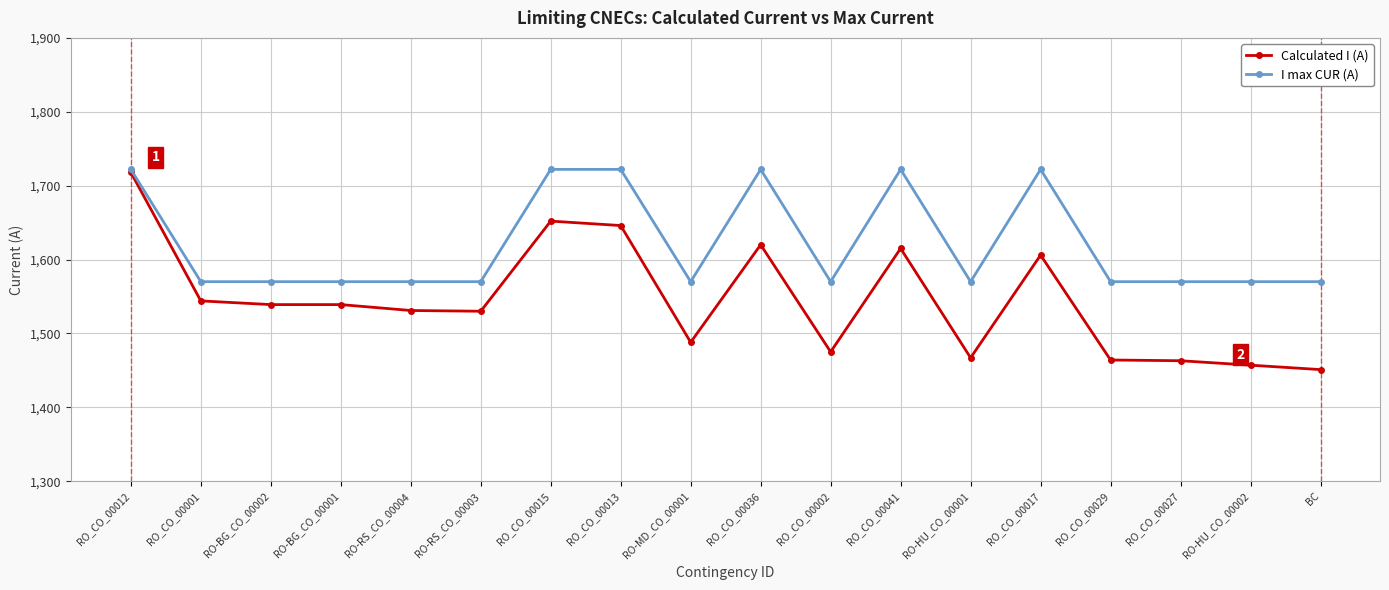

What is the difference between the maximum and minimum values in the Calculated I (A) series?

267